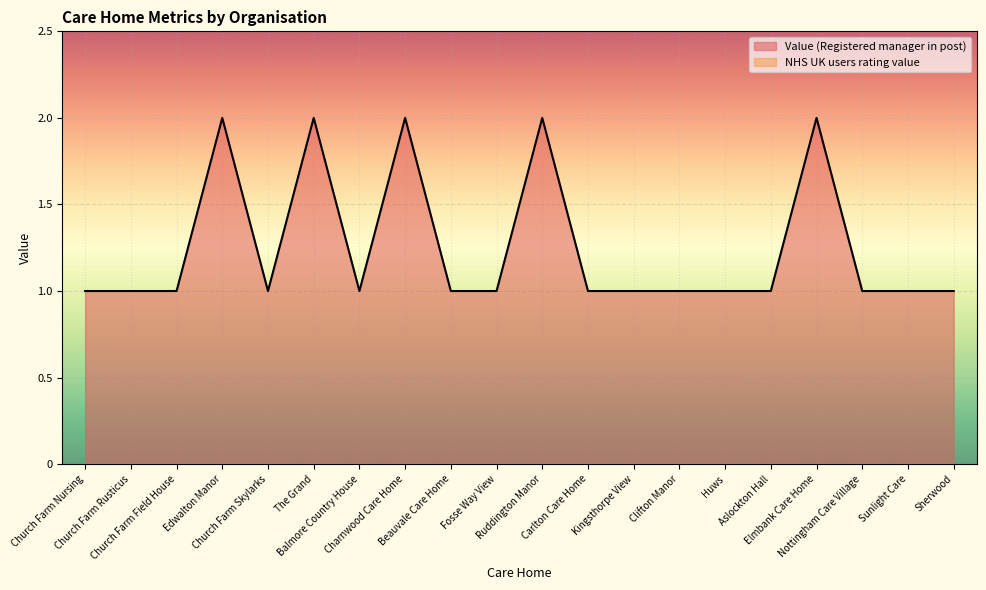

Is it true that the value at Charnwood Care Home is 1?

False